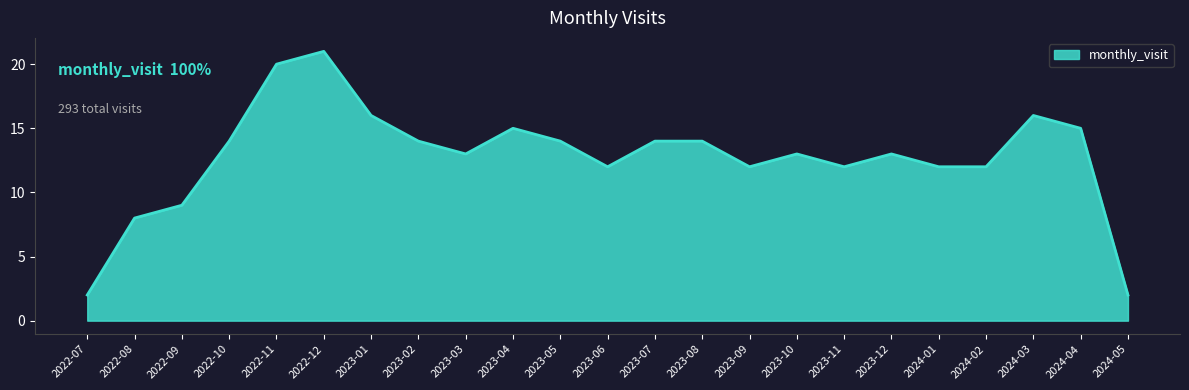

The chart shows a value of 27 at 2024-04. True or false?

False